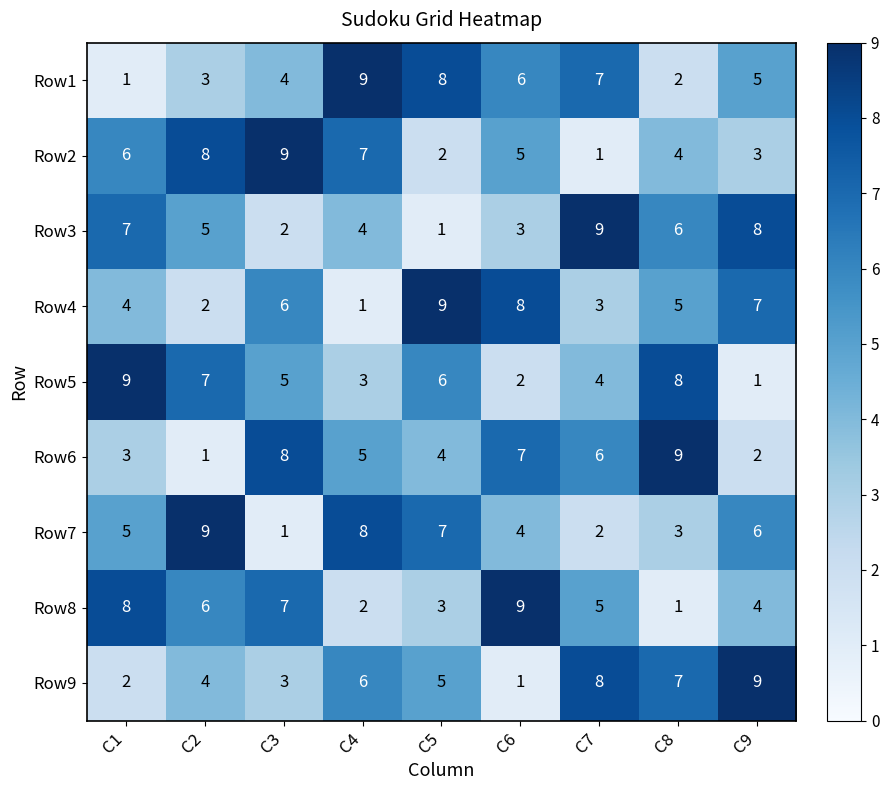

What is the spread (max minus min) of values at C4?

8